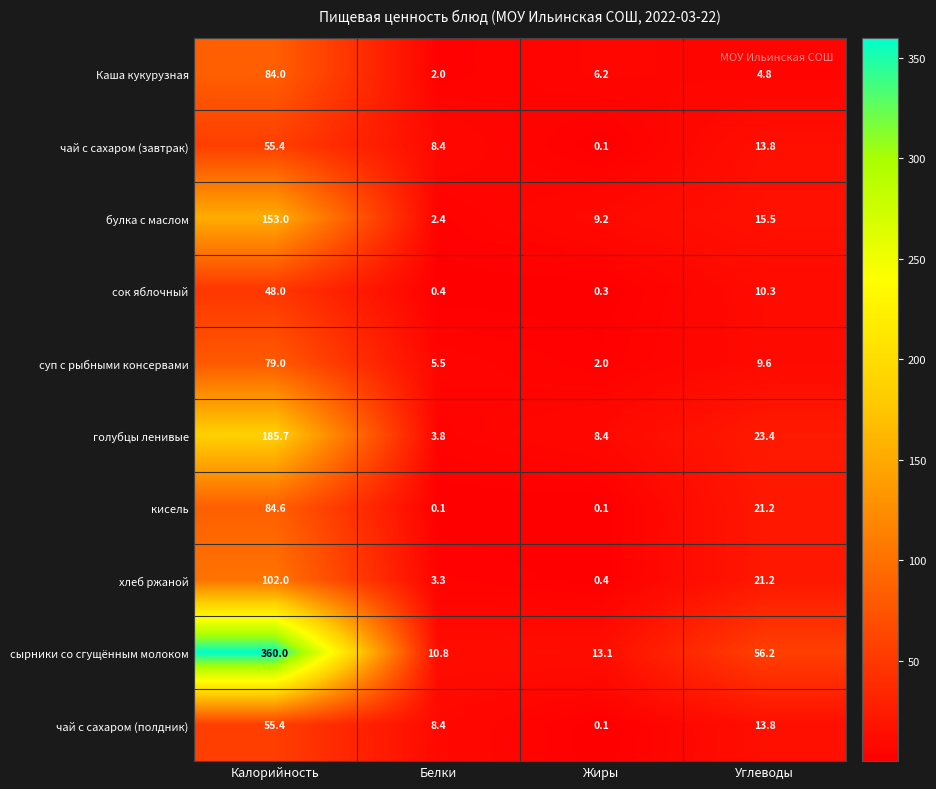

Which category has the highest value in the суп с рыбными консервами series?

Калорийность